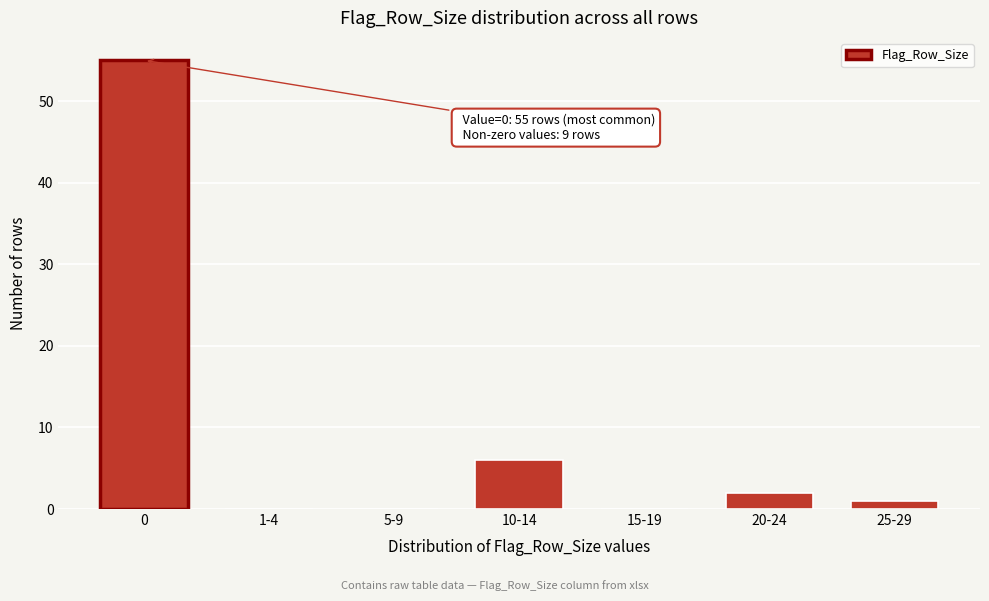

Reading left to right, list all the values displayed in this chart.

0=55	1-4=0	5-9=0	10-14=6	15-19=0	20-24=2	25-29=1